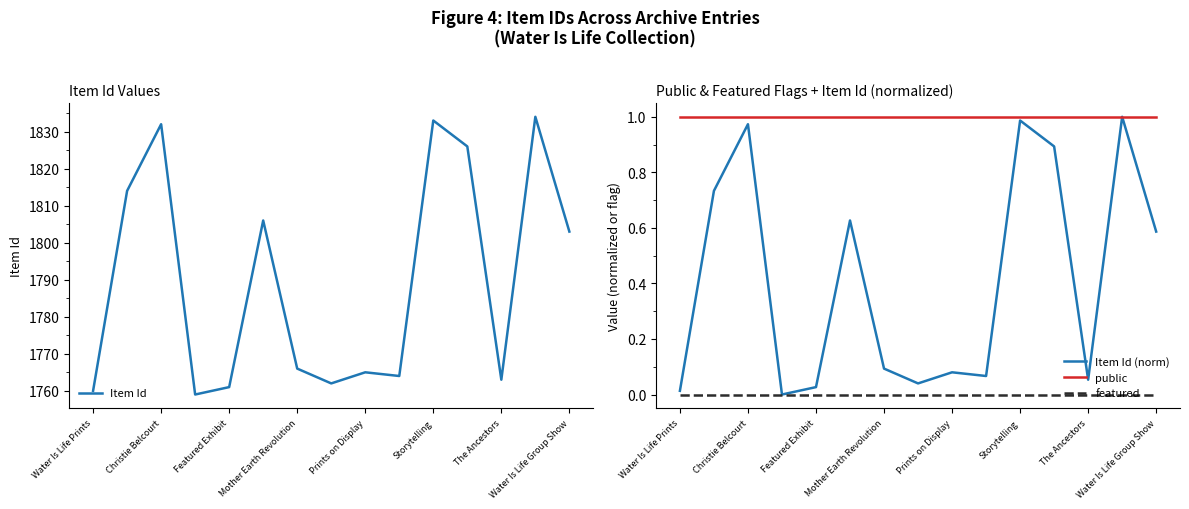

Read the Item Id (norm) value at 13.

1.0